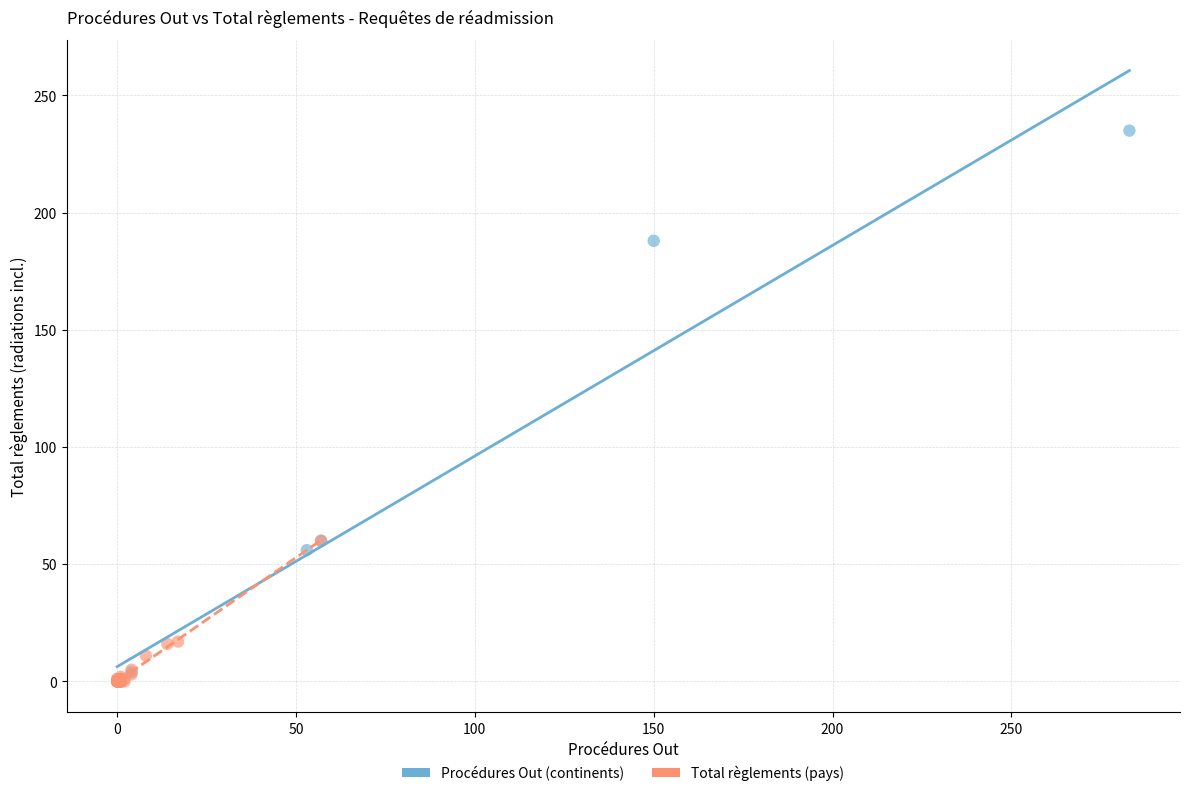

Which series reaches the maximum Y coordinate?

Procédures Out (continents)